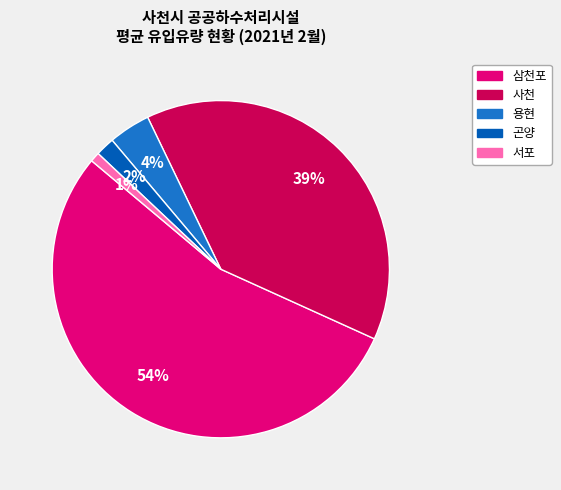

To the nearest percent, what portion does 곤양 represent?

2%